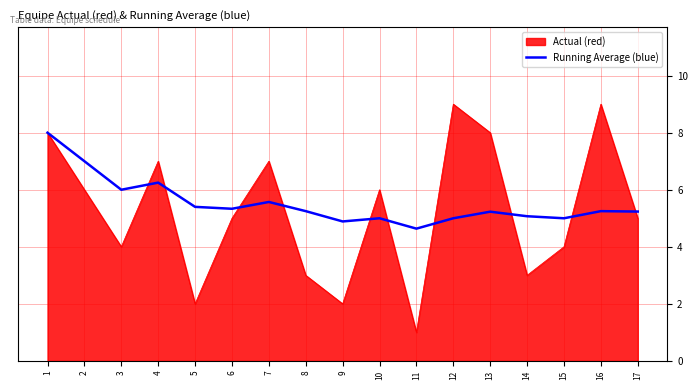

Which series has the largest range (max minus min)?

Actual (red)